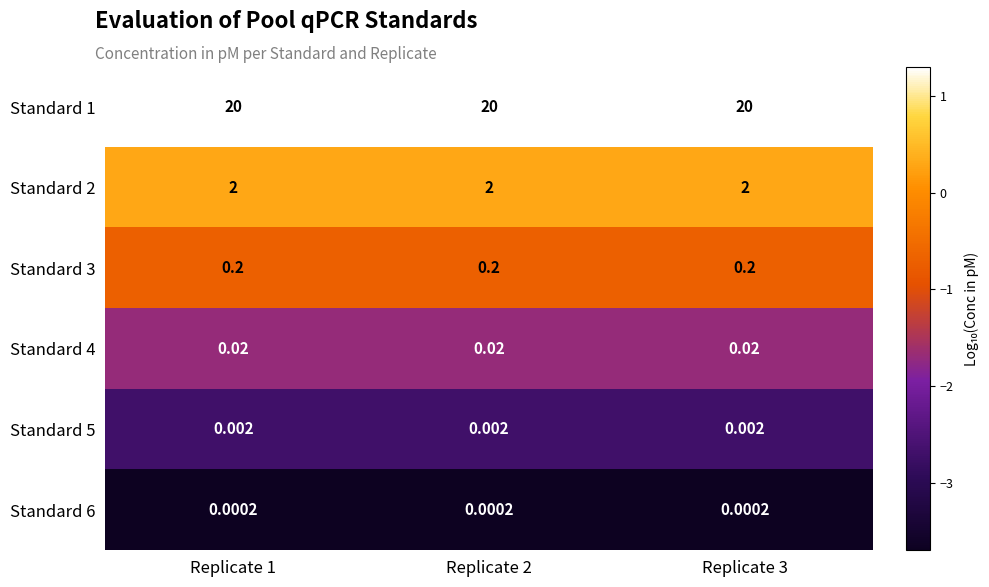

Reading right to left, what are all the values shown in this chart?

Standard 1: Replicate 3=20.0	Replicate 2=20.0	Replicate 1=20.0
Standard 2: Replicate 3=2.0	Replicate 2=2.0	Replicate 1=2.0
Standard 3: Replicate 3=0.2	Replicate 2=0.2	Replicate 1=0.2
Standard 4: Replicate 3=0.0	Replicate 2=0.0	Replicate 1=0.0
Standard 5: Replicate 3=0.0	Replicate 2=0.0	Replicate 1=0.0
Standard 6: Replicate 3=0.0	Replicate 2=0.0	Replicate 1=0.0